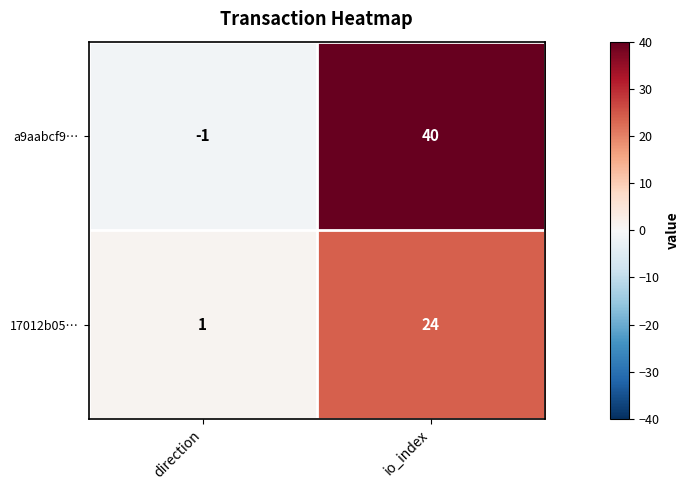

What is the smallest value displayed?

-1